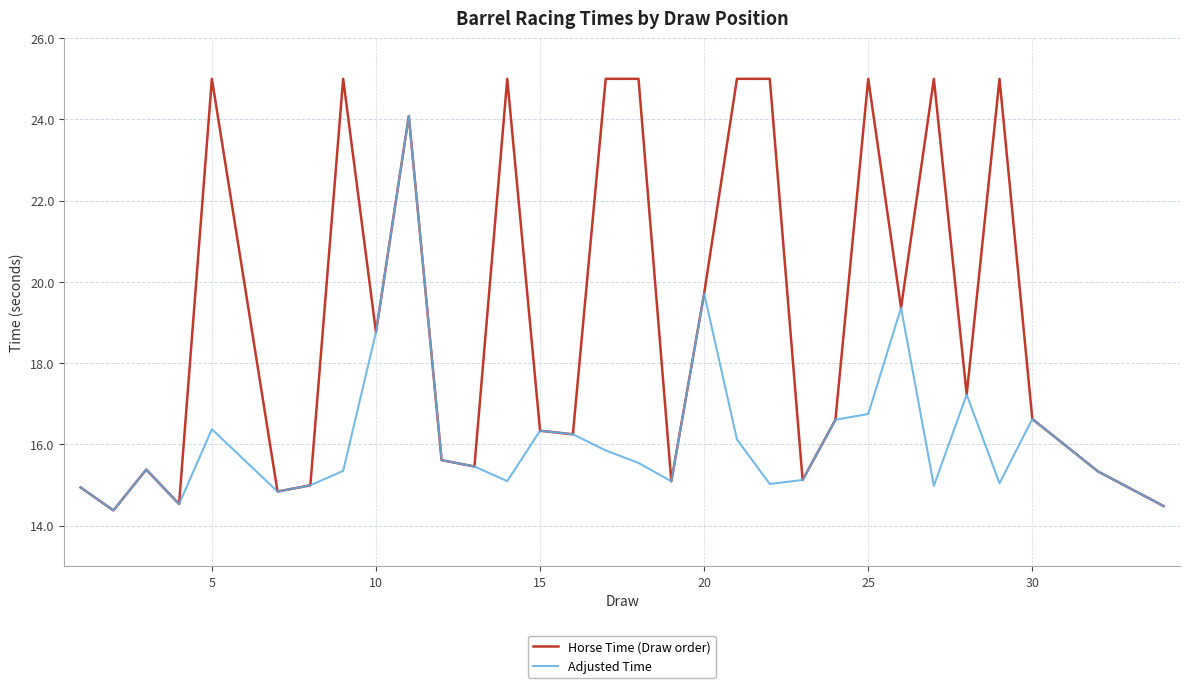

Which series has the largest total across all categories?

Horse Time (Draw order)